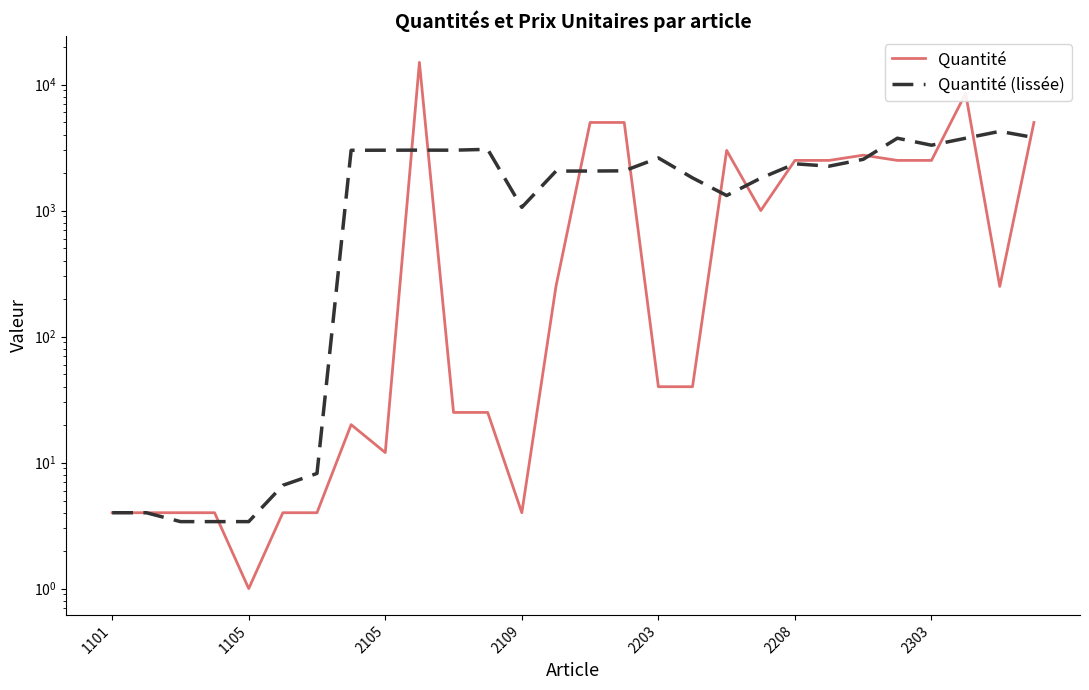

What are all the series names shown in the legend?

Quantité, Quantité (lissée)